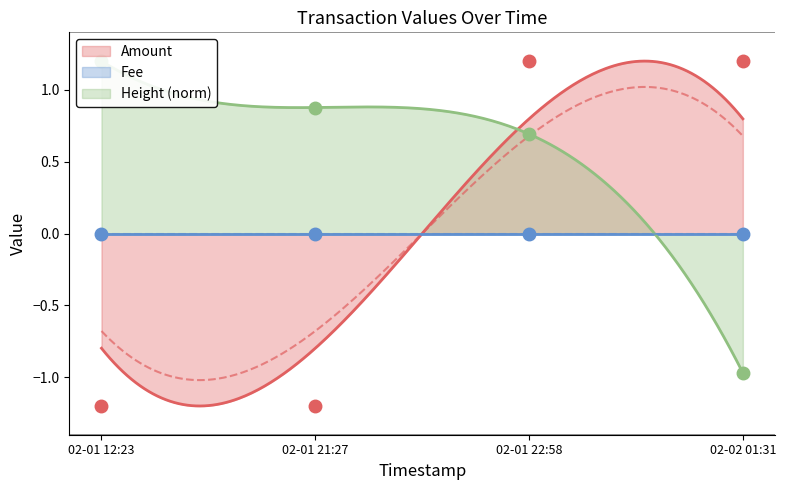

What is the label of the 1st point from the right?

02-02 01:31